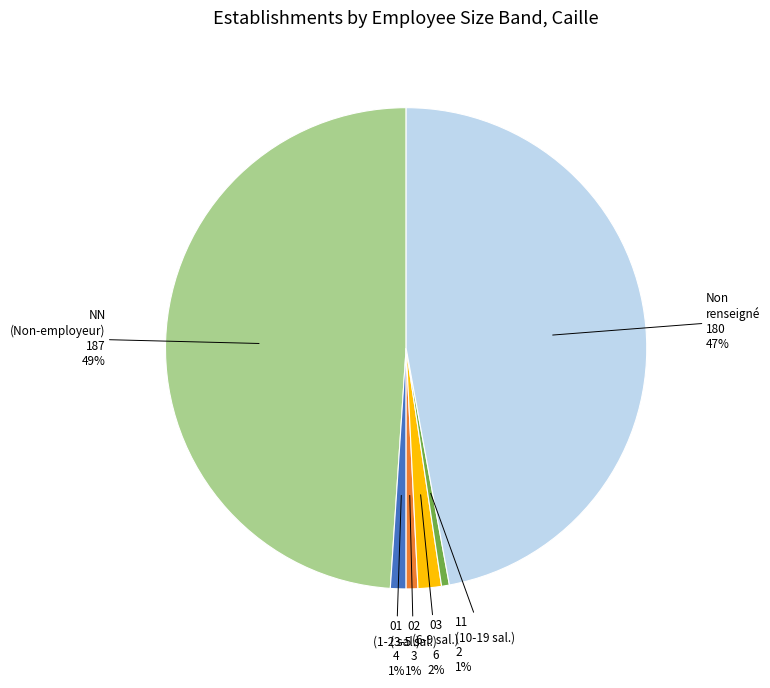

Count the number of slices in the pie.

6